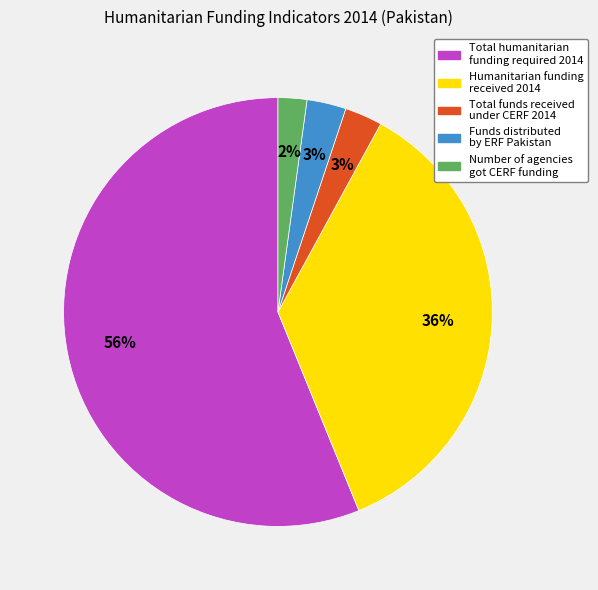

Count the number of slices in the pie.

5